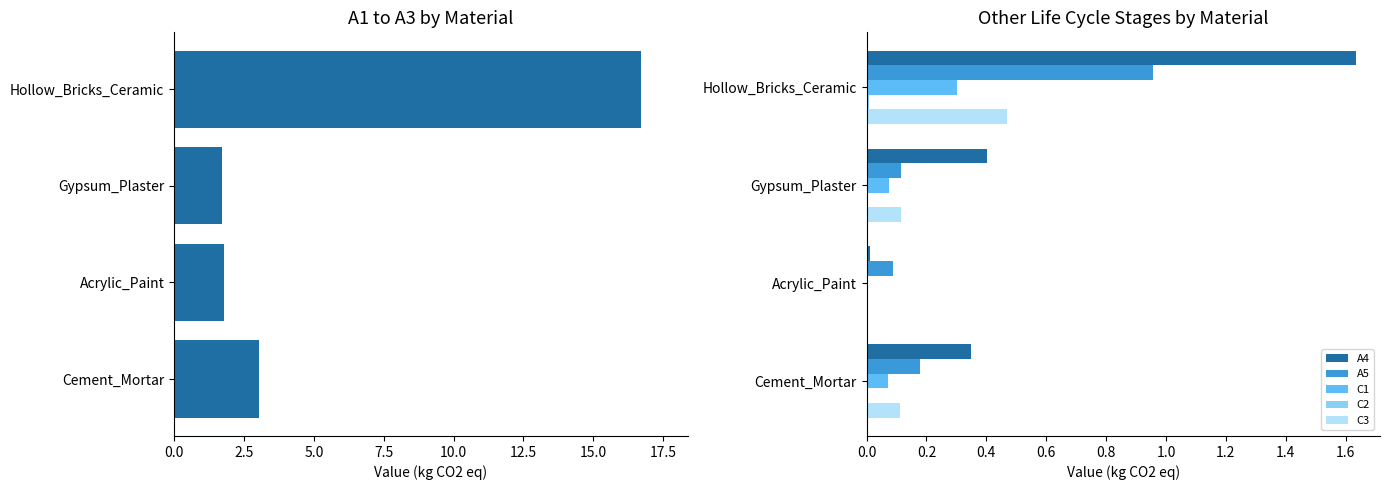

Is the value of A5 at Cement_Mortar greater than the value of C3 at Acrylic_Paint?

Yes